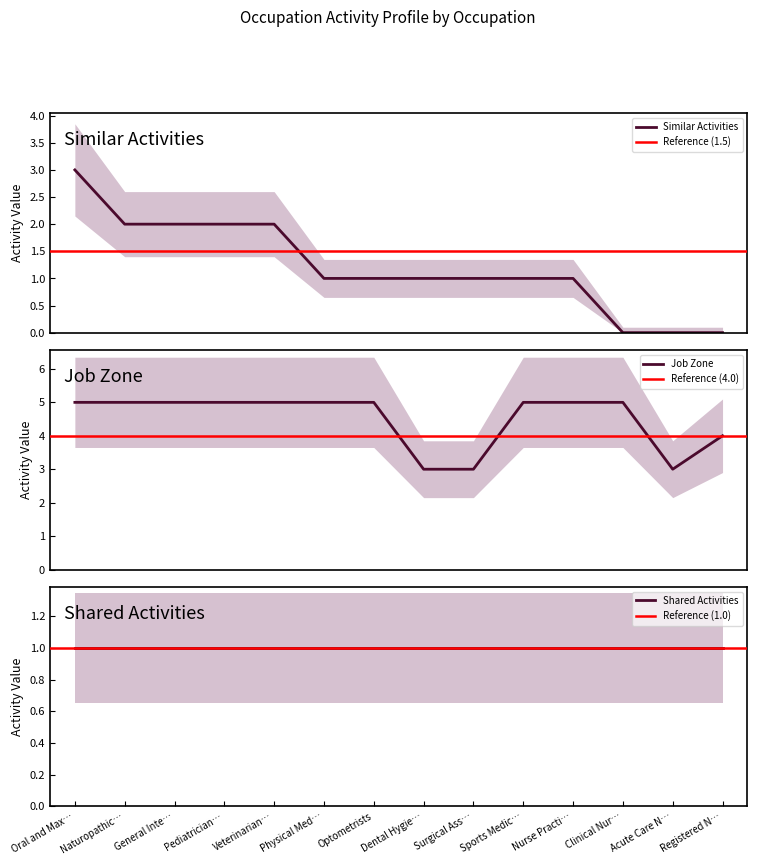

List the labels in order of Similar Activities value, smallest first.

Clinical Nur…, Acute Care N…, Registered N…, Physical Med…, Optometrists, Dental Hygie…, Surgical Ass…, Sports Medic…, Nurse Practi…, Naturopathic…, General Inte…, Pediatrician…, Veterinarian…, Oral and Max…